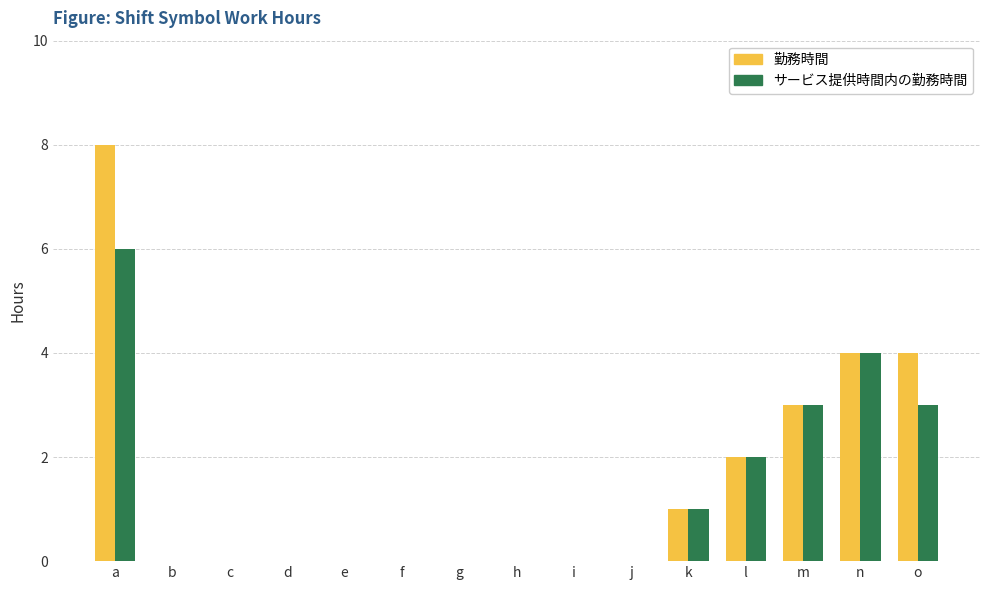

Reading left to right, extract all data points from this chart.

勤務時間: a=8	b=0	c=0	d=0	e=0	f=0	g=0	h=0	i=0	j=0	k=1	l=2	m=3	n=4	o=4
サービス提供時間内の勤務時間: a=6	b=0	c=0	d=0	e=0	f=0	g=0	h=0	i=0	j=0	k=1	l=2	m=3	n=4	o=3